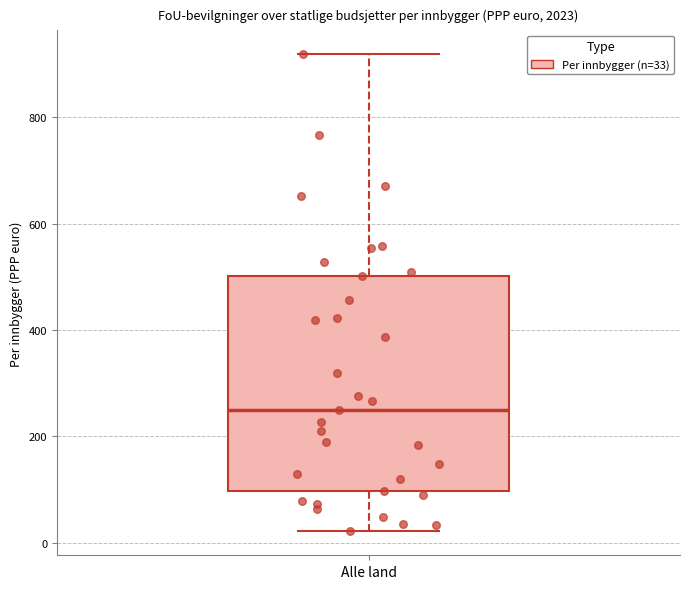

Where does the lower whisker of the box for Alle land end on the y-axis? The values are not printed on the chart, so give them approximately, as read against the axis.

20